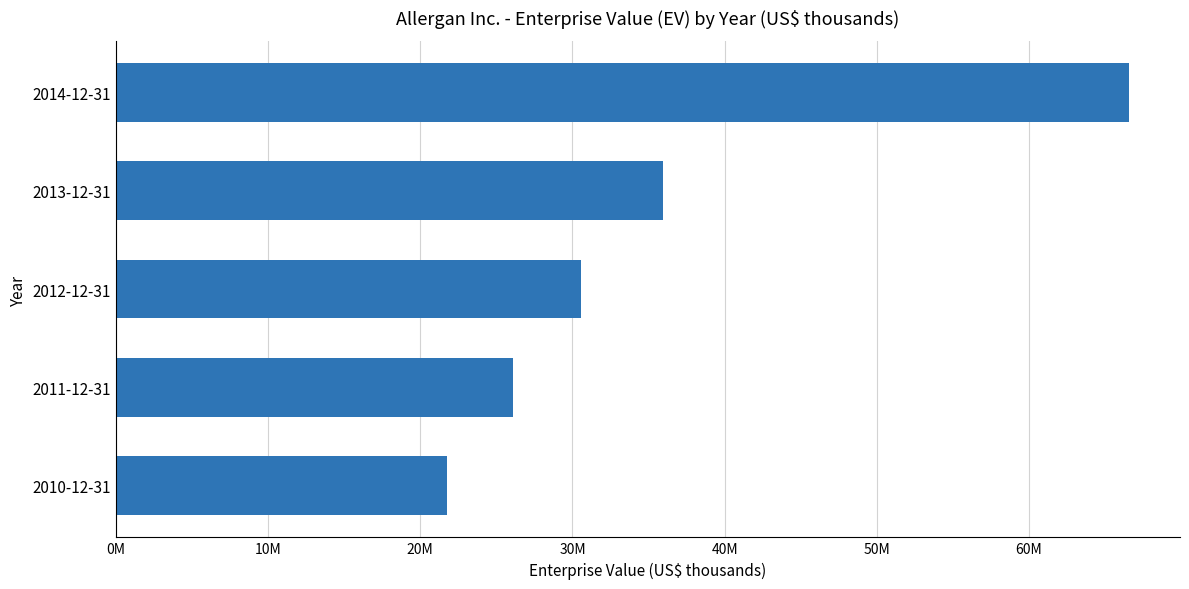

Which category has the highest value across all series?

2014-12-31